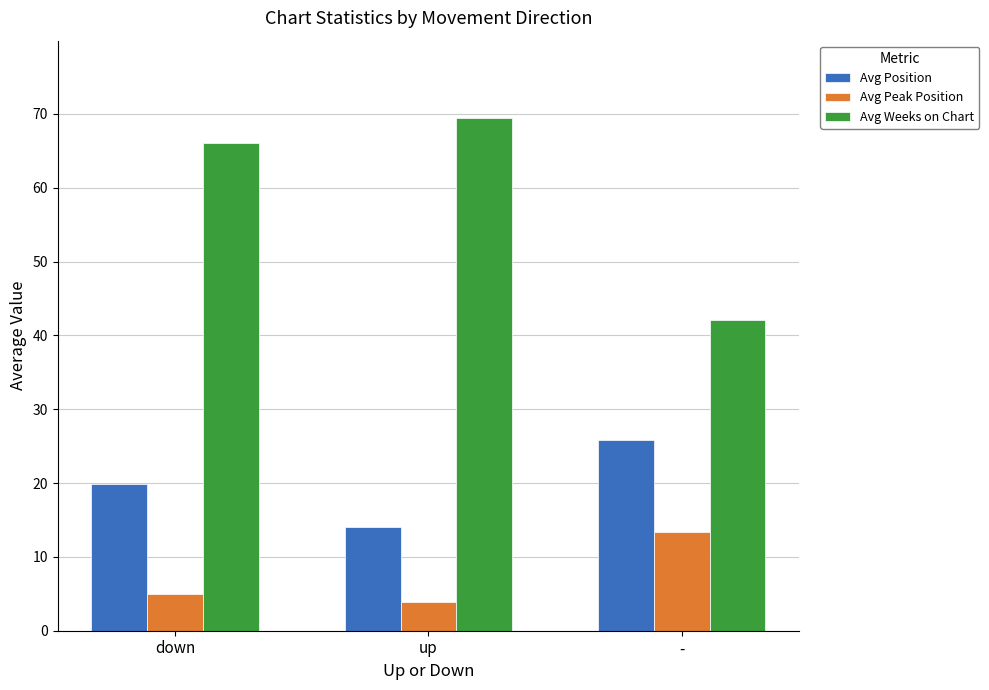

What is the difference between the highest and lowest values at -?

28.7